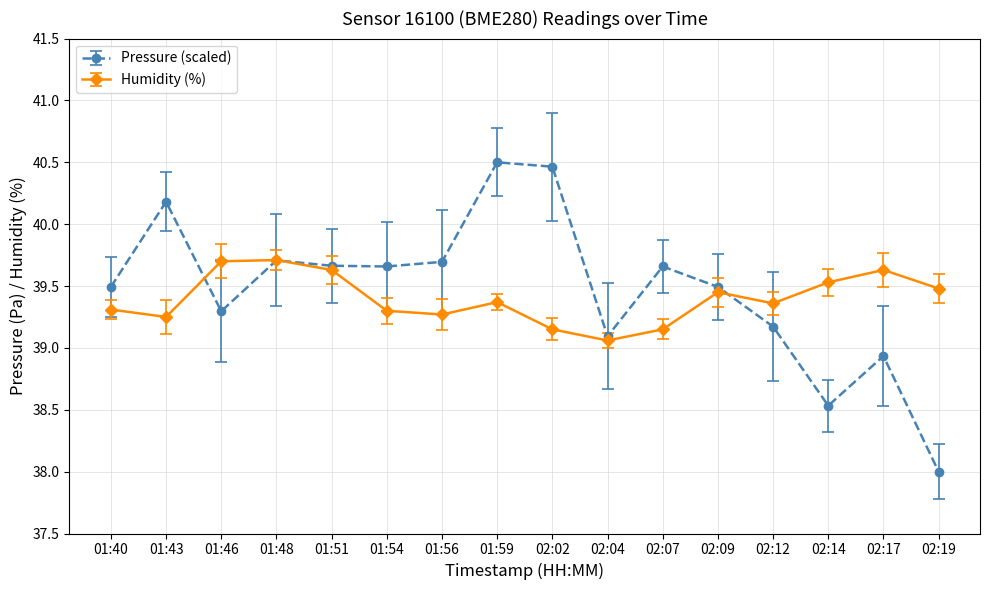

What are all the series names shown in the legend?

pressure, humidity